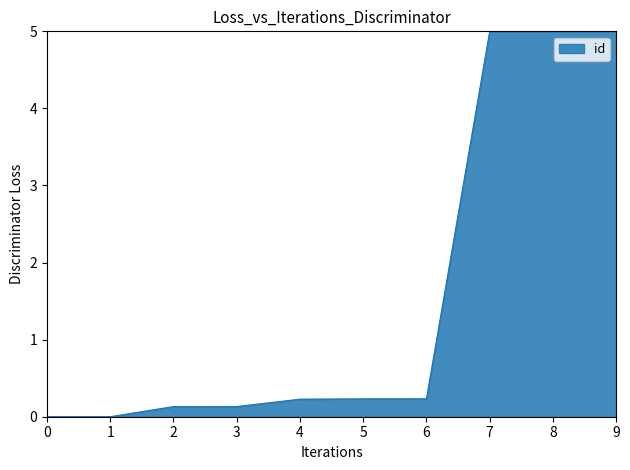

How many distinct data groups are displayed?

1